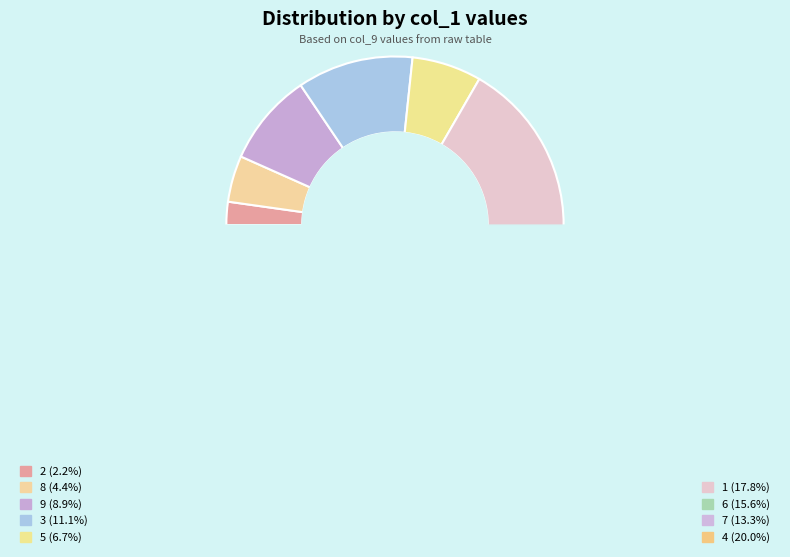

True or false: 4 accounts for 30% of the total.

False